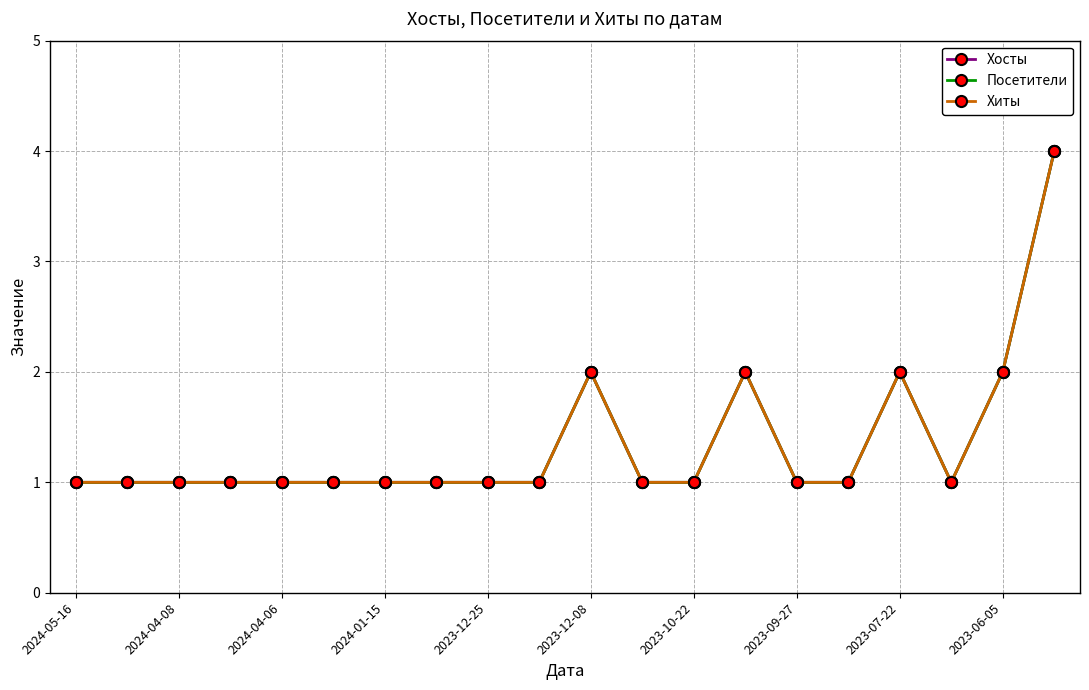

Count the Хосты values in the range 1 to 2.

19